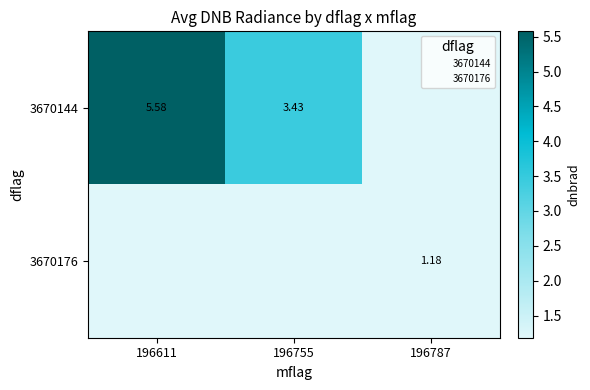

Is it true that 3670176 equals 1.2 at 196787?

True